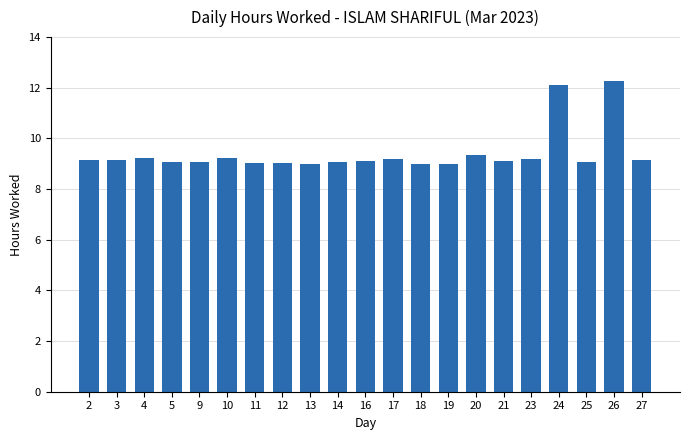

What is the maximum value shown in the chart?

12.3